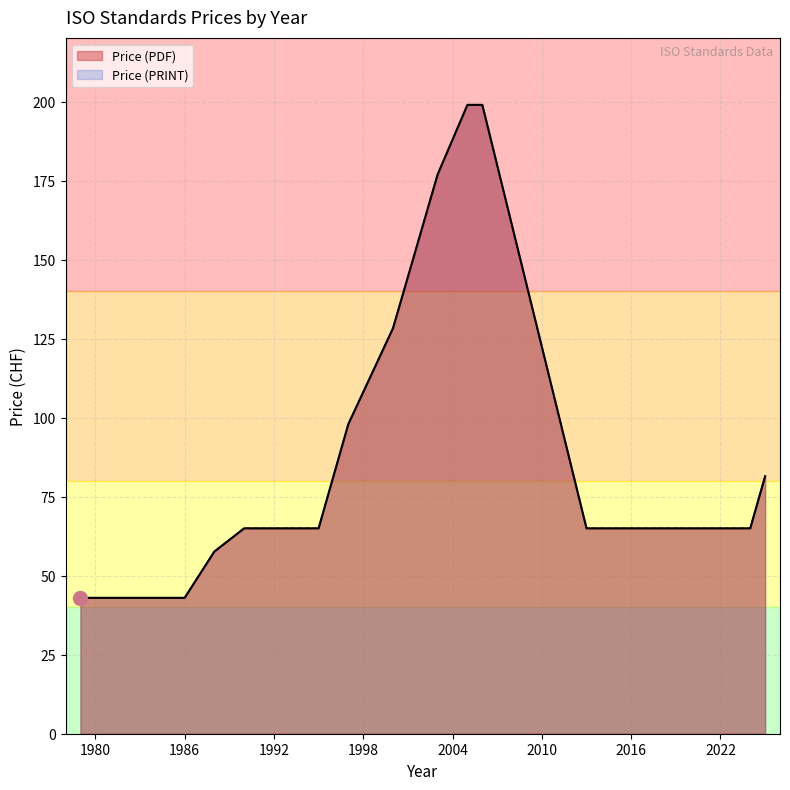

True or false: Price (PDF) has more than 2 interior local peaks.

False